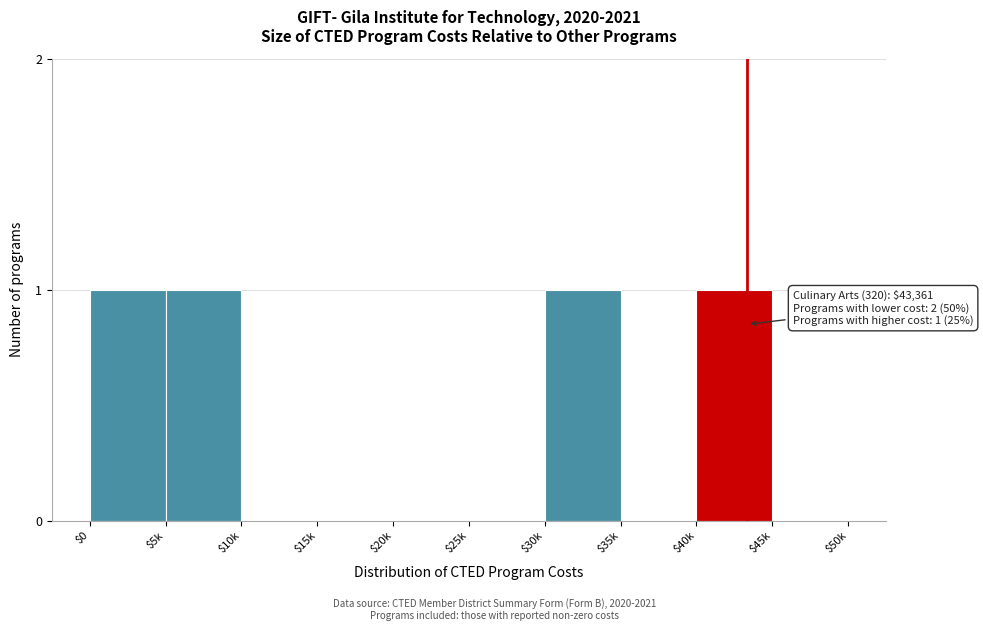

The chart shows a value of 1 at $30k. True or false?

True